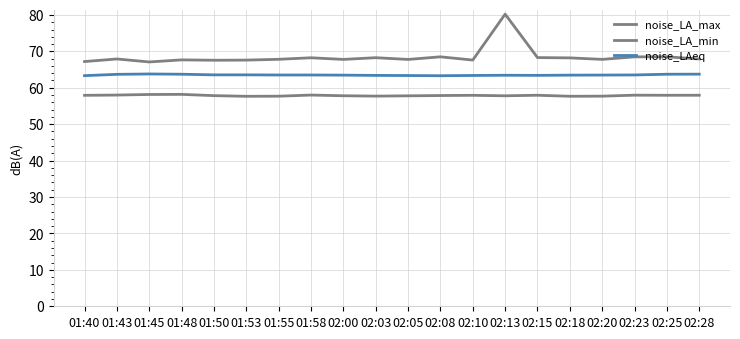

Does the chart have visible grid lines?

Yes